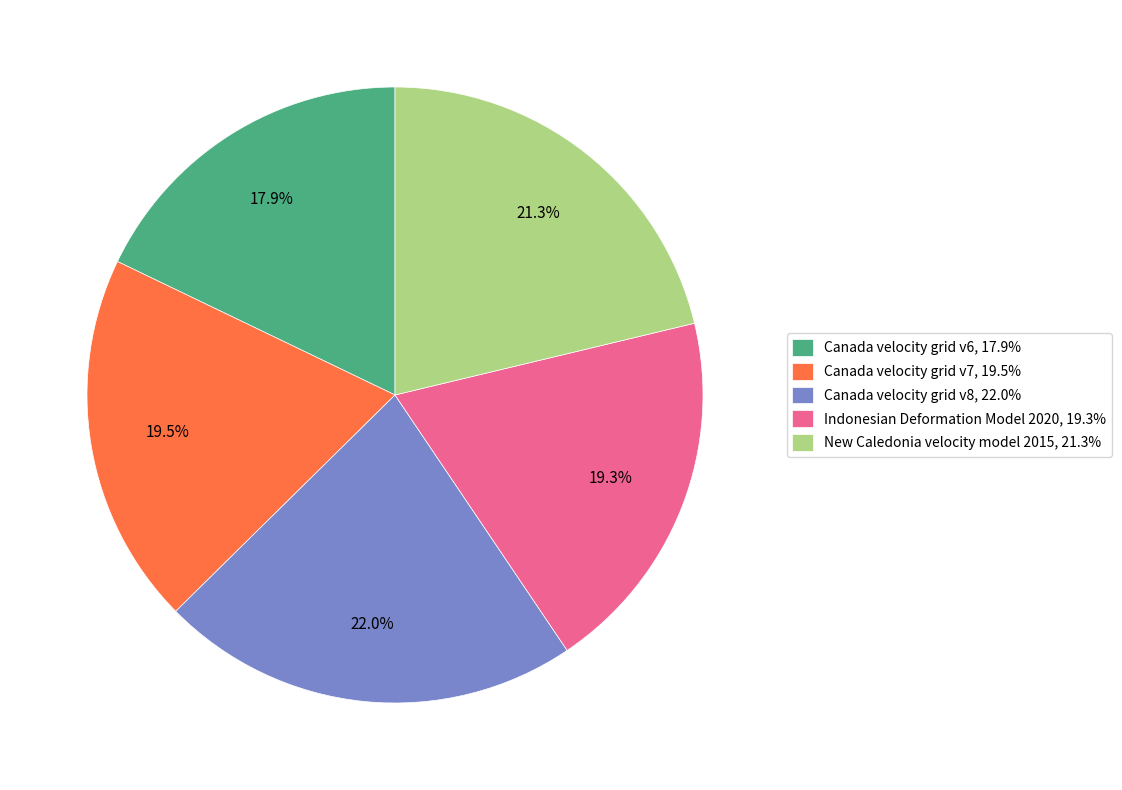

True or false: New Caledonia velocity model 2015 accounts for 27% of the total.

False